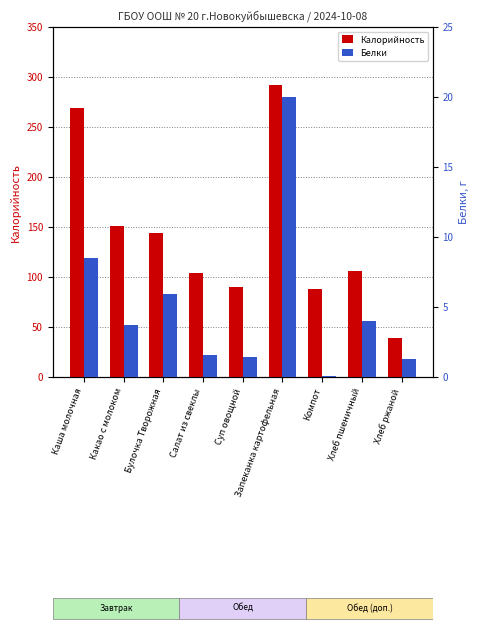

Rank the series by their average value, from highest to lowest.

Калорийность, Белки